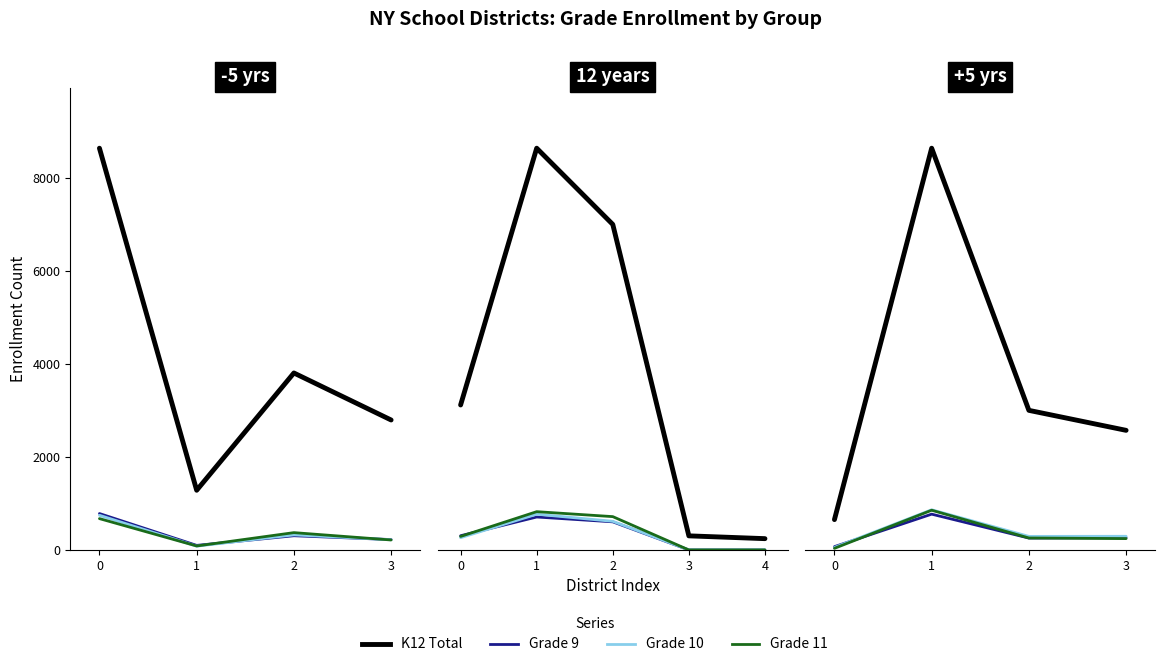

True or false: GRADE 10 and K12 TOTAL intersect in this chart.

False